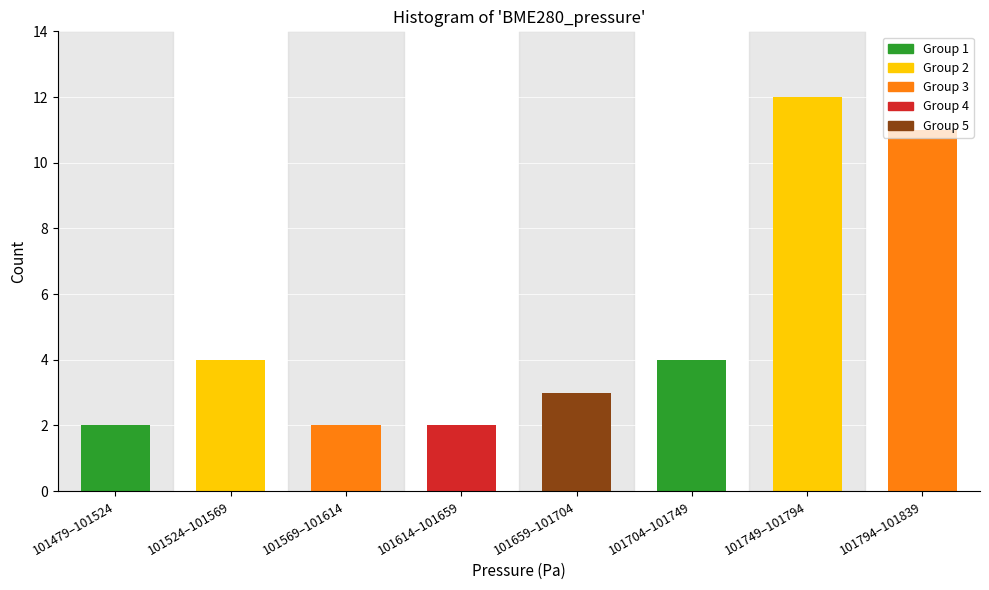

What value does the data have at 101794–101839?

11